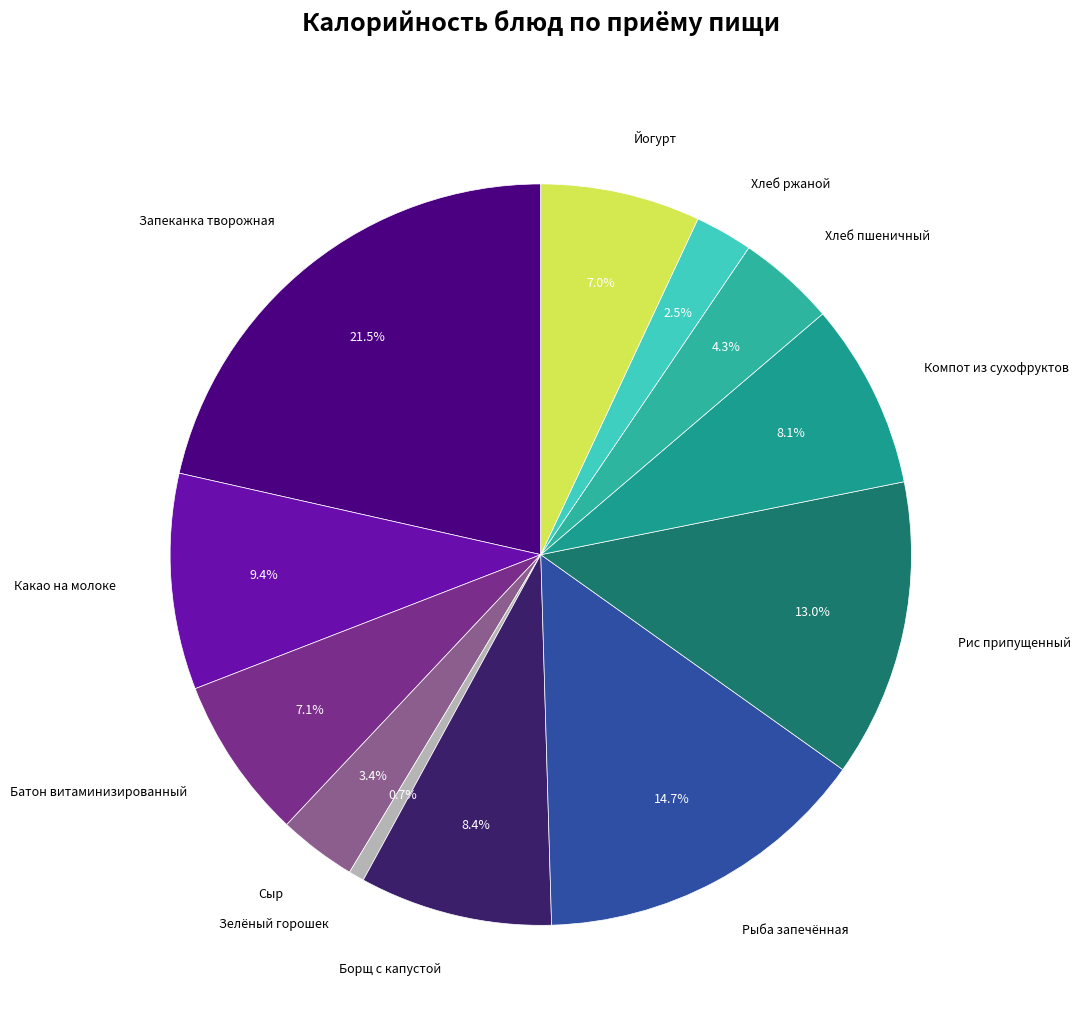

Is there any slice that represents more than half of the pie?

No